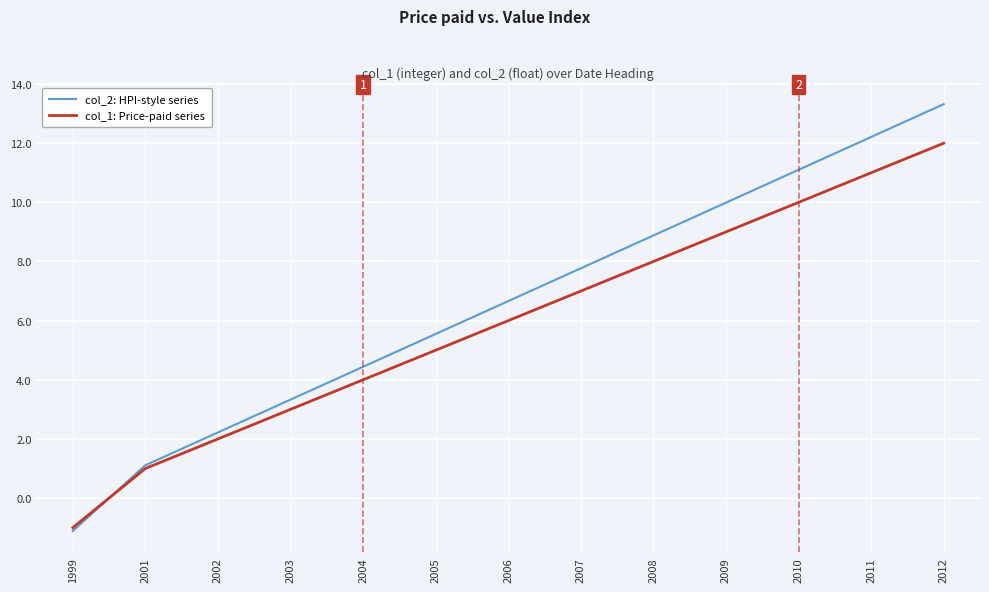

What is the difference between the second highest and second lowest values in the col_2: HPI-style series series?

11.1